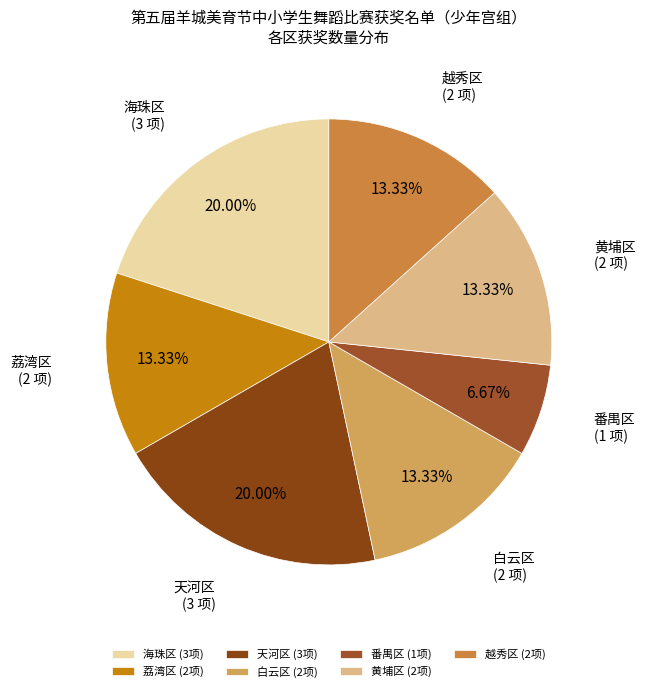

To the nearest percent, what is the combined percentage of 越秀区 and 天河区?

33%